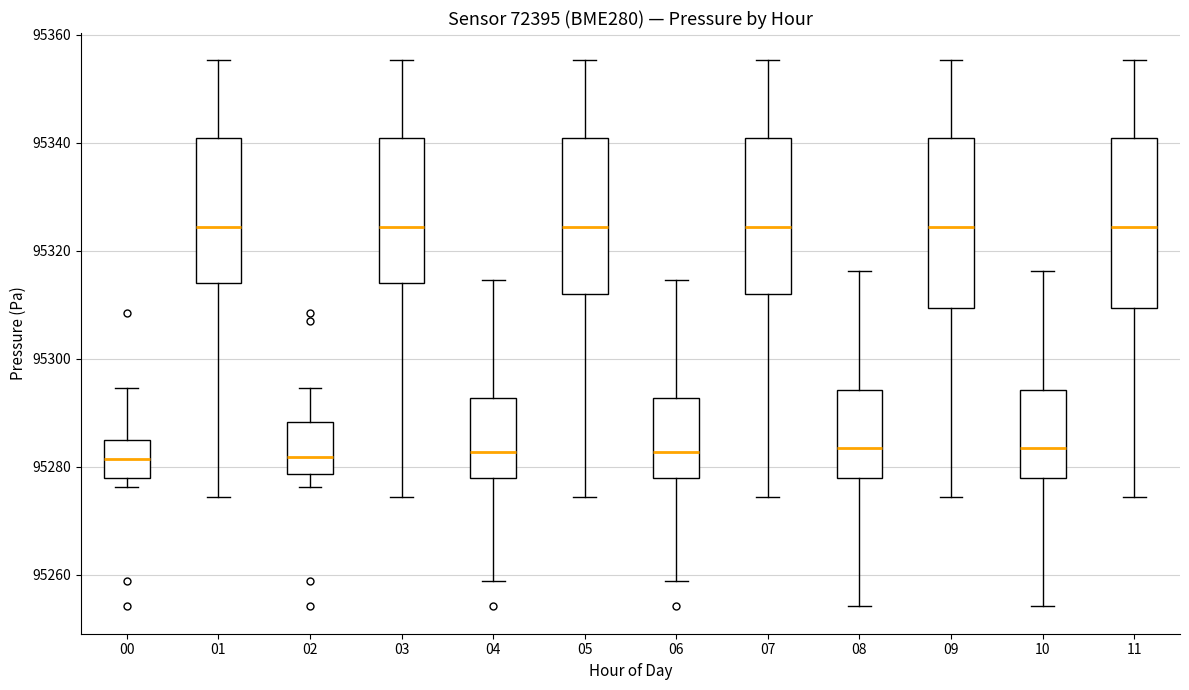

Reading left to right, read every box against the y-axis: the position of its median line, the range the box covers, and the ends of its whiskers. The values are not printed on the chart, so give them approximately, as read against the axis.

00: median 95282, box 95278 to 95286, whiskers 95276 to 95294
01: median 95324, box 95314 to 95340, whiskers 95274 to 95356
02: median 95282, box 95278 to 95288, whiskers 95276 to 95294
03: median 95324, box 95314 to 95340, whiskers 95274 to 95356
04: median 95282, box 95278 to 95292, whiskers 95258 to 95314
05: median 95324, box 95312 to 95340, whiskers 95274 to 95356
06: median 95282, box 95278 to 95292, whiskers 95258 to 95314
07: median 95324, box 95312 to 95340, whiskers 95274 to 95356
08: median 95284, box 95278 to 95294, whiskers 95254 to 95316
09: median 95324, box 95310 to 95340, whiskers 95274 to 95356
10: median 95284, box 95278 to 95294, whiskers 95254 to 95316
11: median 95324, box 95310 to 95340, whiskers 95274 to 95356